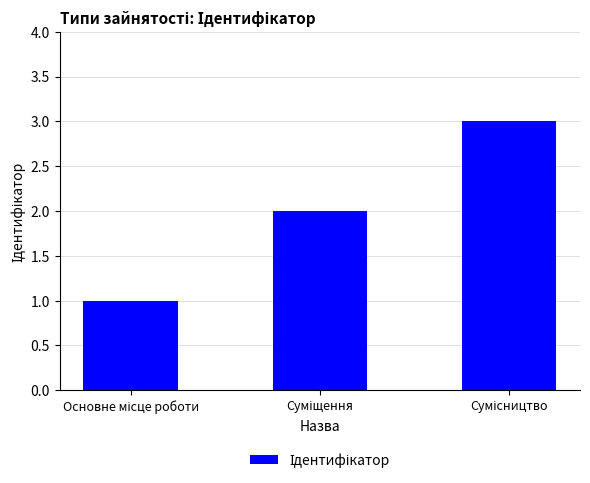

What is the greatest value displayed?

3